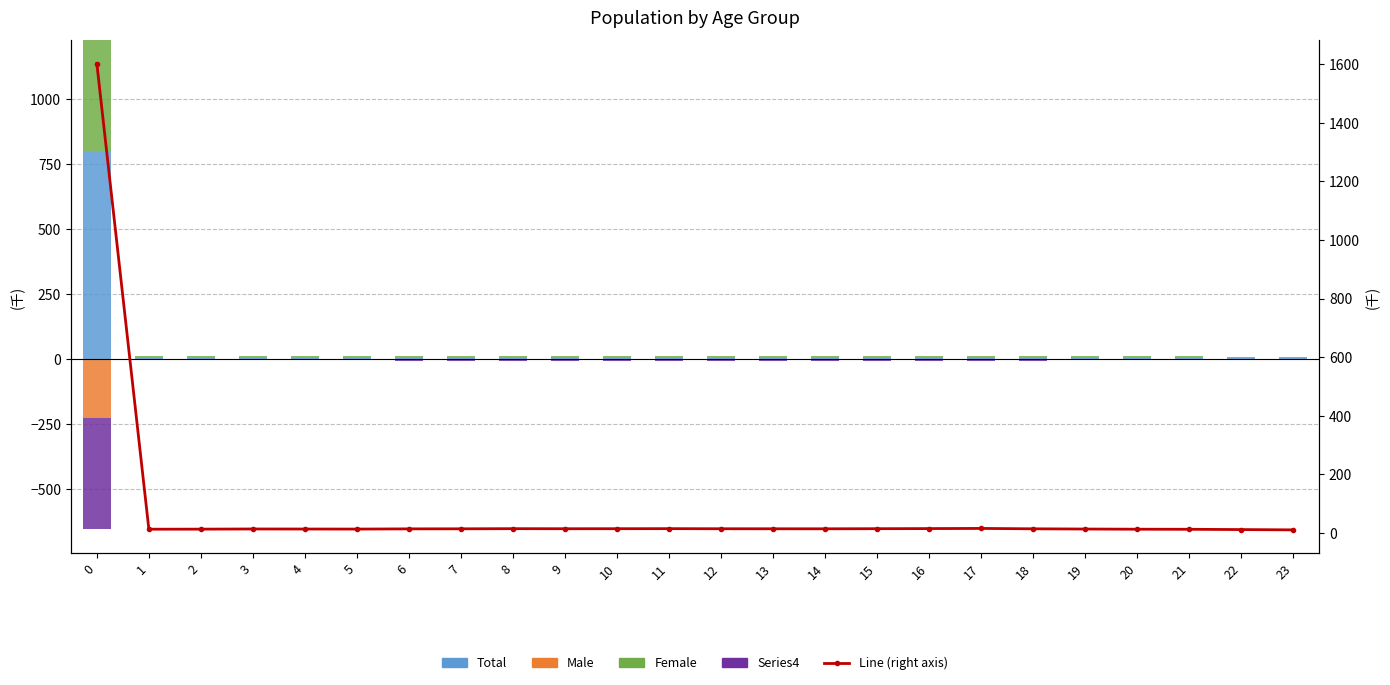

What is the maximum value shown in the chart?

1601.7